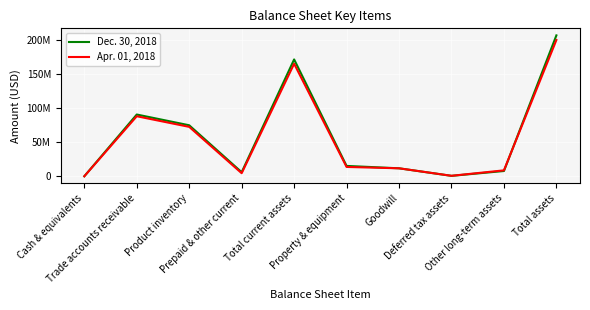

What position from the right is Property & equipment?

5